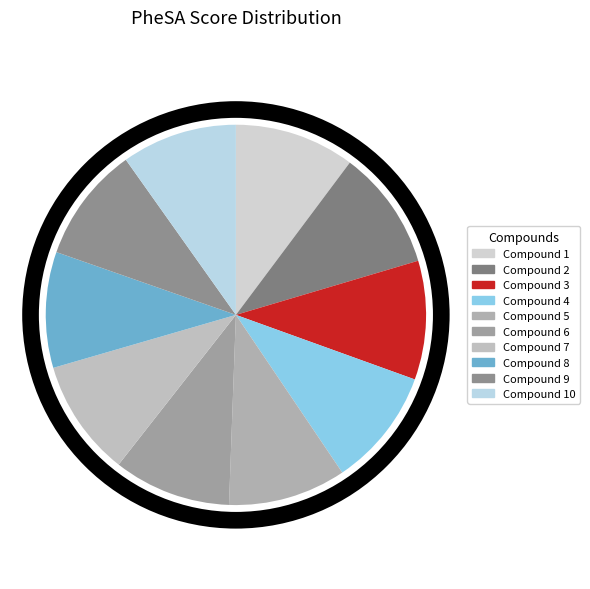

How many slices are in this pie chart?

10